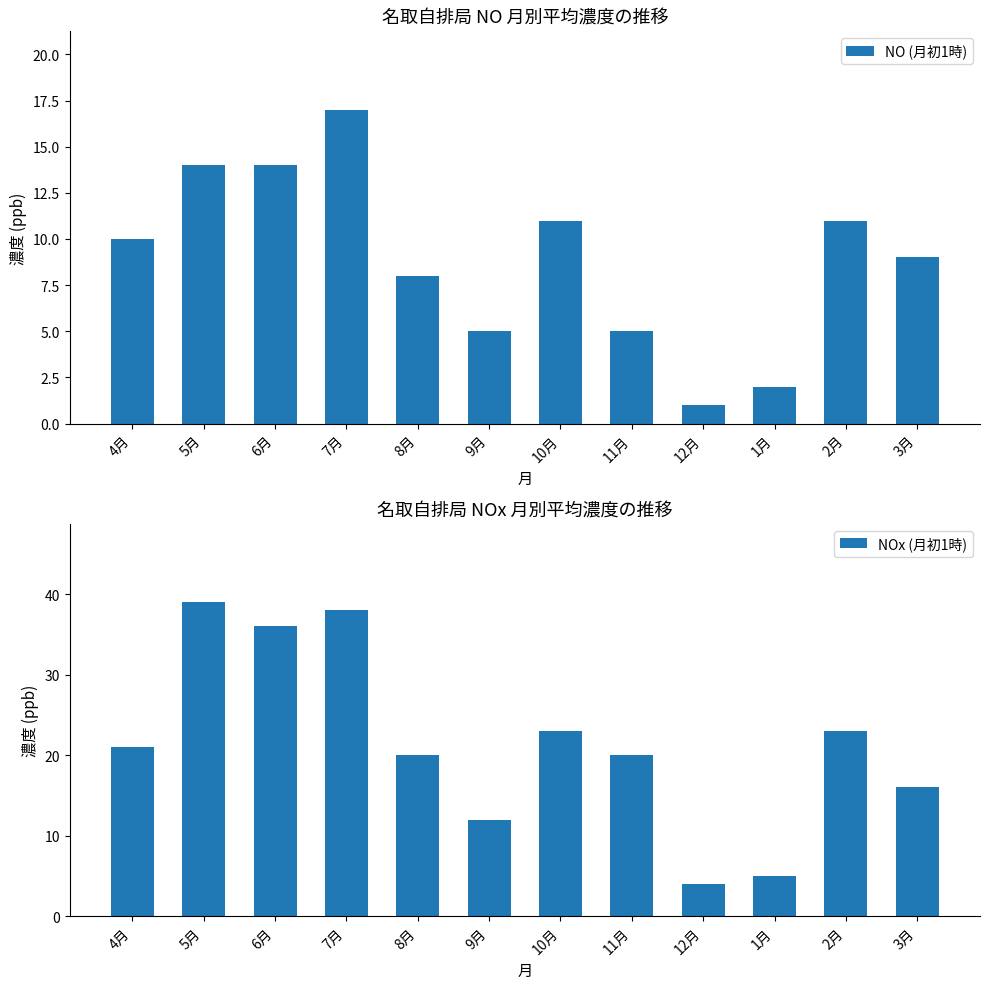

The value of NO (月初1時) at 6月 is 14. True or false?

True